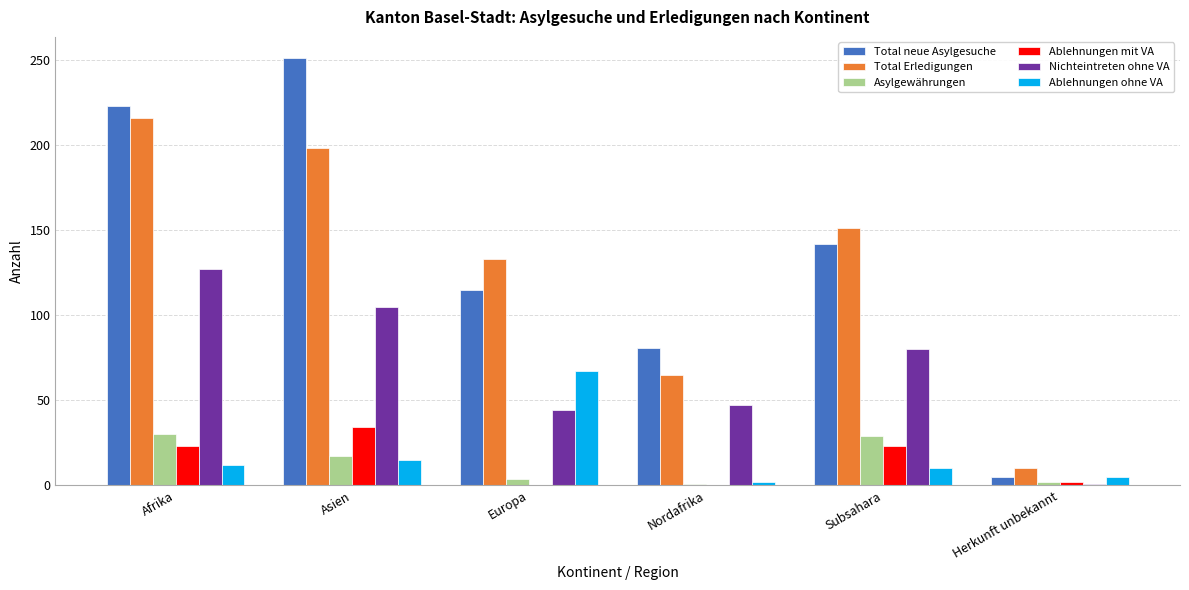

The Ablehnungen ohne VA series shows 67 at Europa. True or false?

True